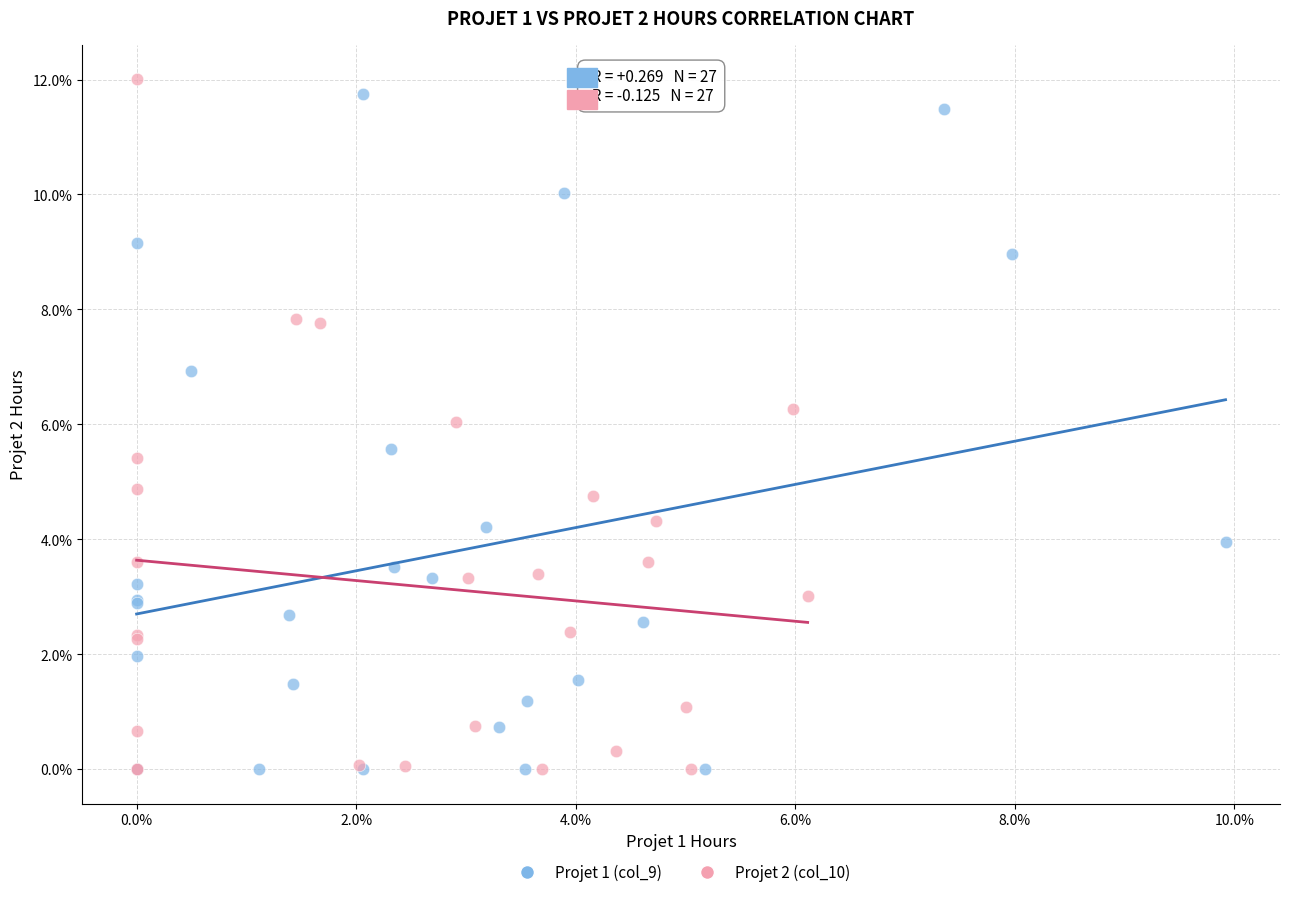

Which series reaches the maximum Y coordinate?

Projet 2 (col_10)